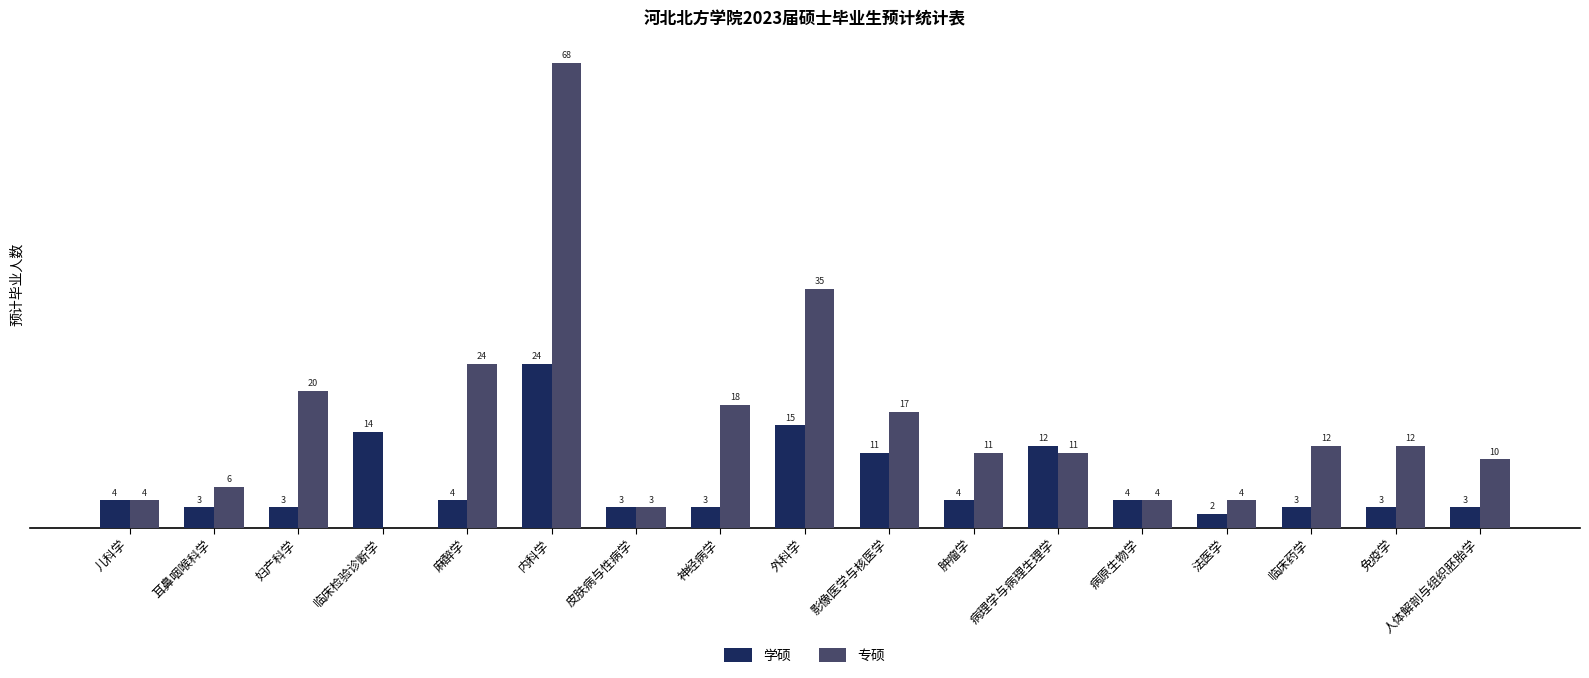

Is the value of 专硕 at 内科学 greater than the value of 学硕 at 人体解剖与组织胚胎学?

Yes